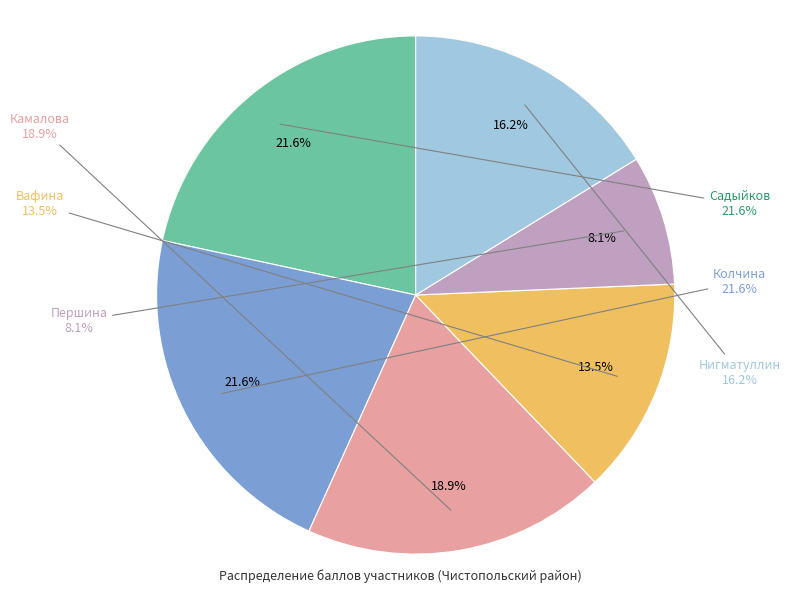

What percentage do Колчина and Камалова together represent?

40.5%